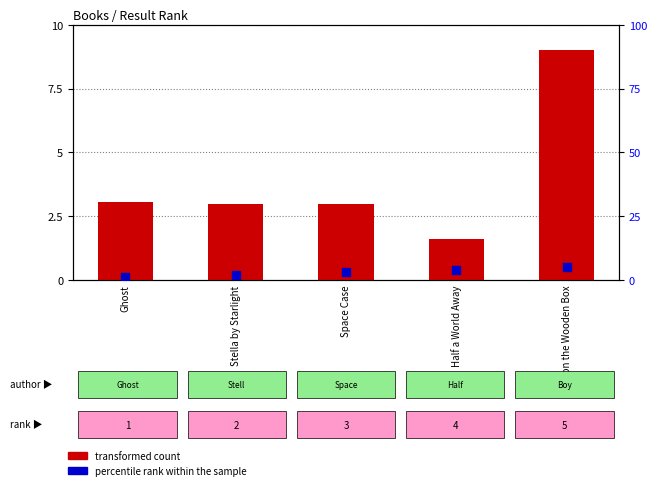

What is the total value across all series at Half a World Away?

5.6